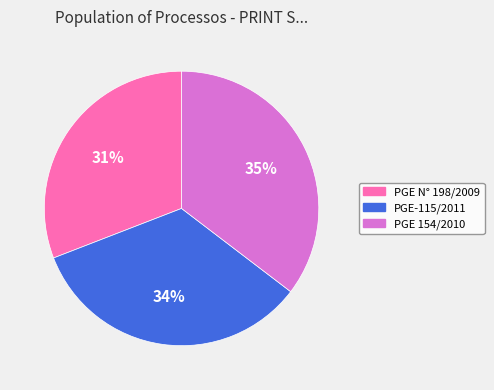

To the nearest percent, what is the difference between the PGE N° 198/2009 and PGE 154/2010 slice percentages?

4%